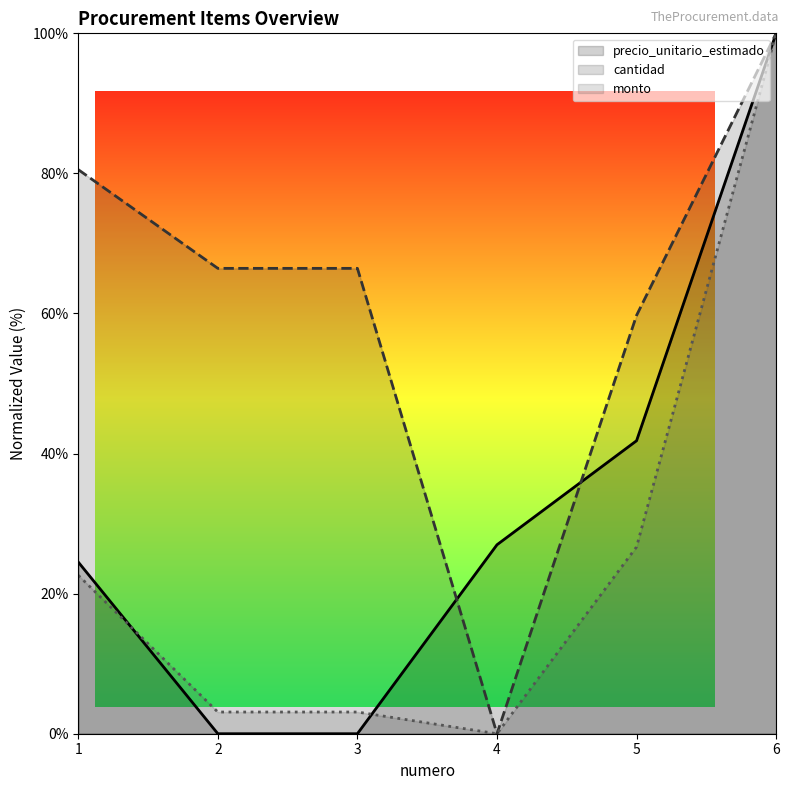

What is the difference between the precio_unitario_estimado values at 5 and 4?

14.9